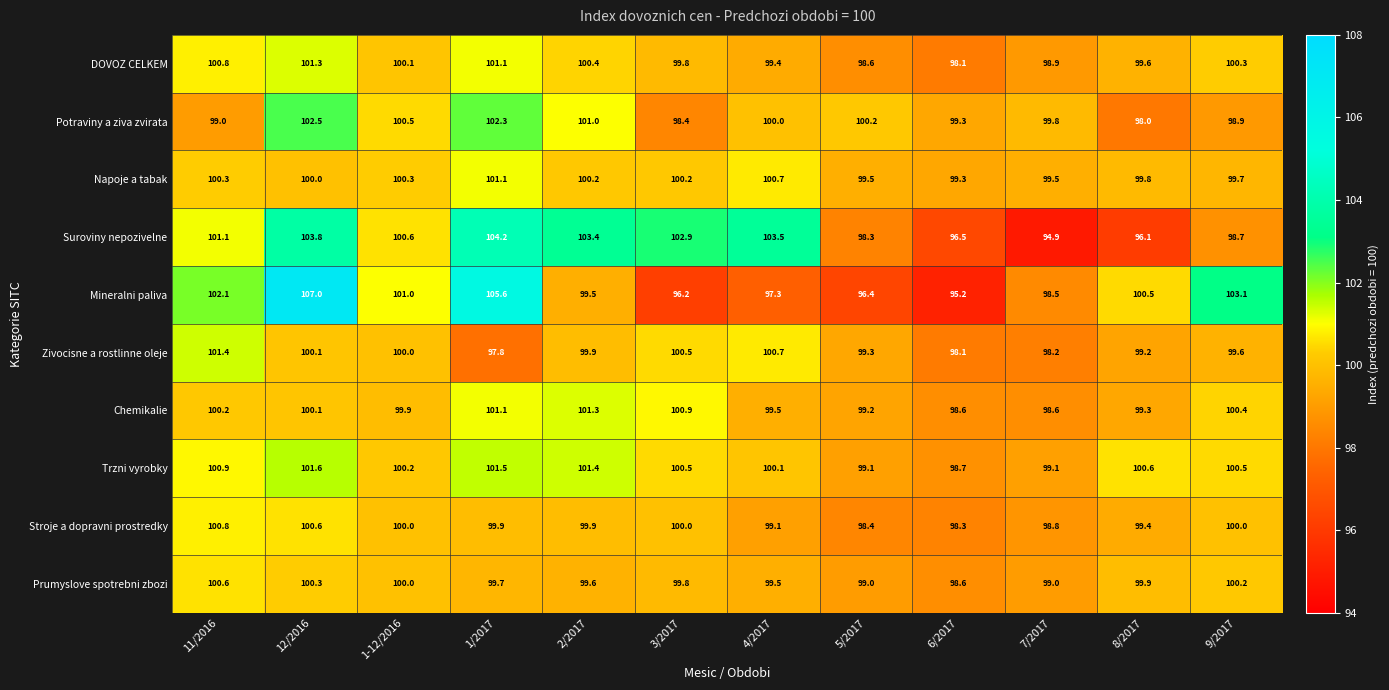

Which category has the highest value across all series?

12/2016